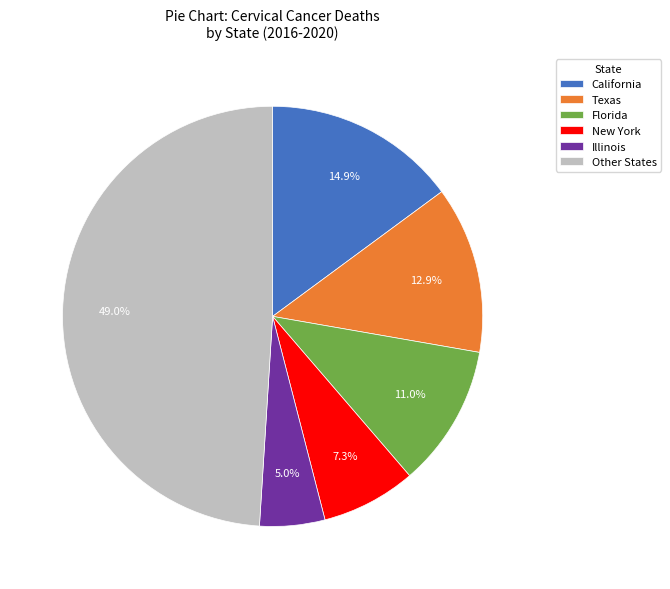

Which has a higher value, California or Other States?

Other States